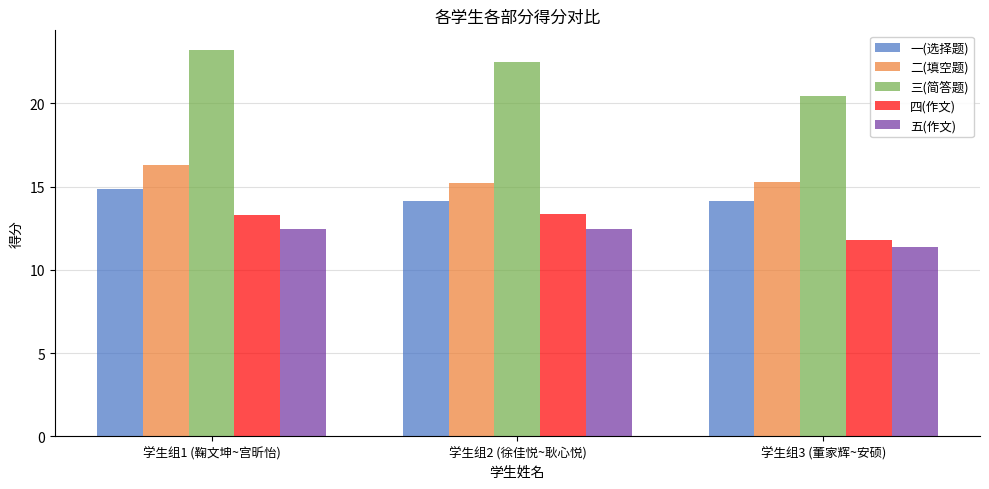

Which category has the highest value across all series?

学生组1 (鞠文坤~宫昕怡)